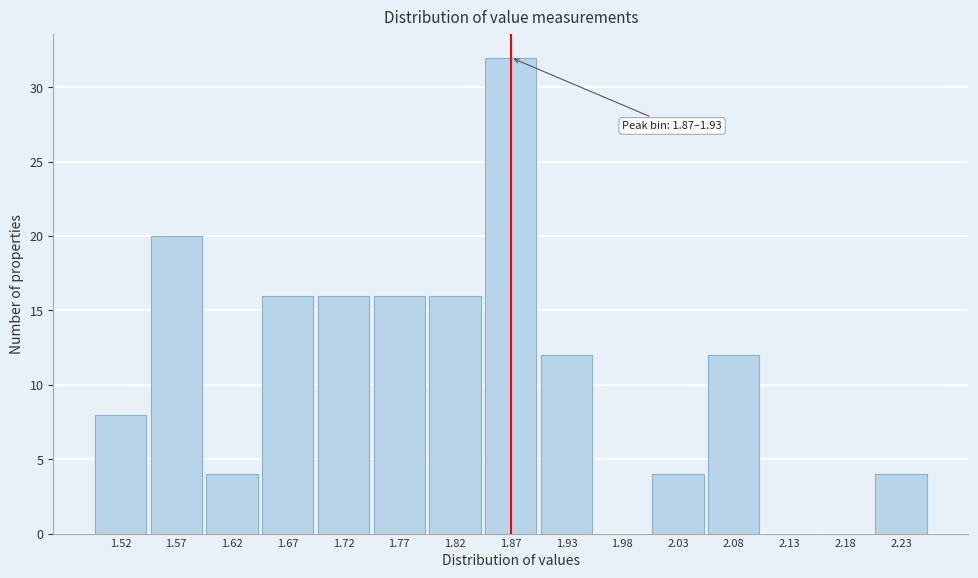

Reading left to right, extract all data points from this chart.

1.52=8	1.57=20	1.62=4	1.67=16	1.72=16	1.77=16	1.82=16	1.87=32	1.93=12	1.98=0	2.03=4	2.08=12	2.13=0	2.18=0	2.23=4